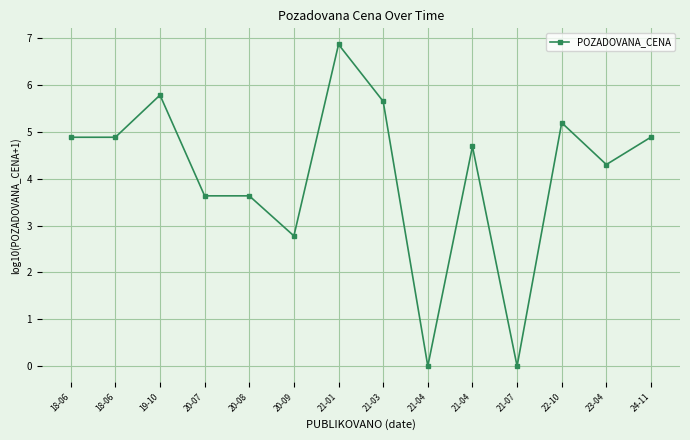

Count the number of data series in this chart.

1